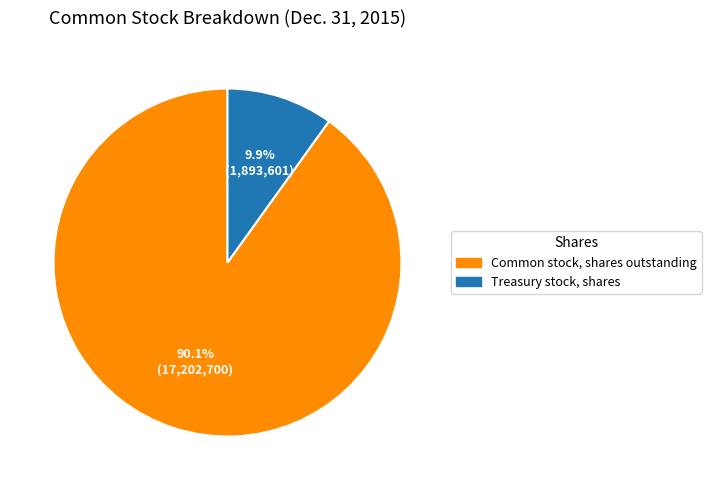

True or false: Common stock, shares outstanding accounts for 99% of the total.

False